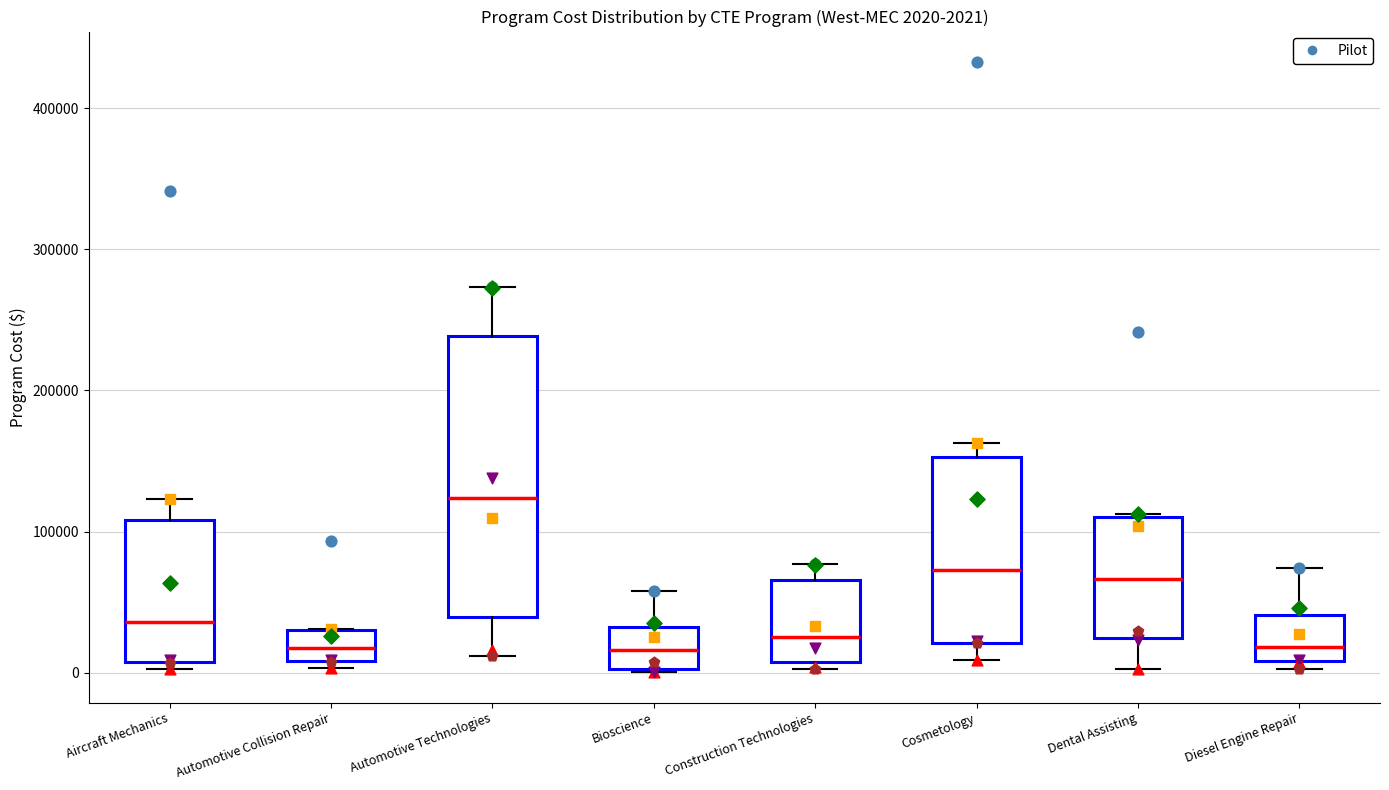

Which box is the tallest, from its lower edge to its upper edge?

Automotive Technologies